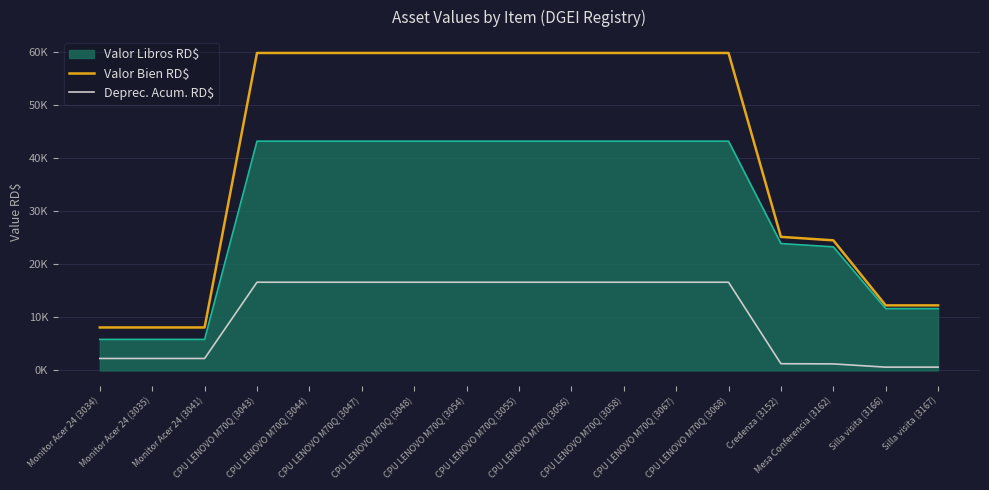

What is the sum of the Valor Bien RD$ values at CPU LENOVO M70Q (3055) and CPU LENOVO M70Q (3048)?

119808.7